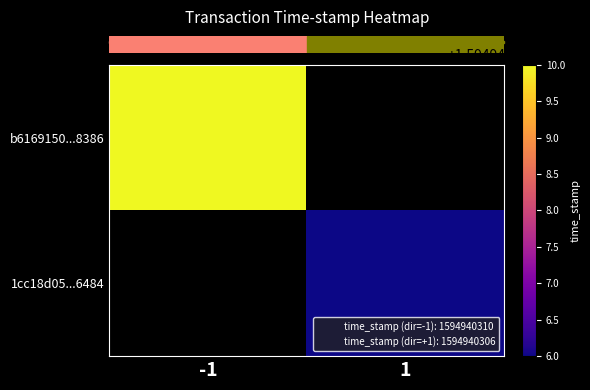

Which has a higher value, time_stamp or direction?

time_stamp